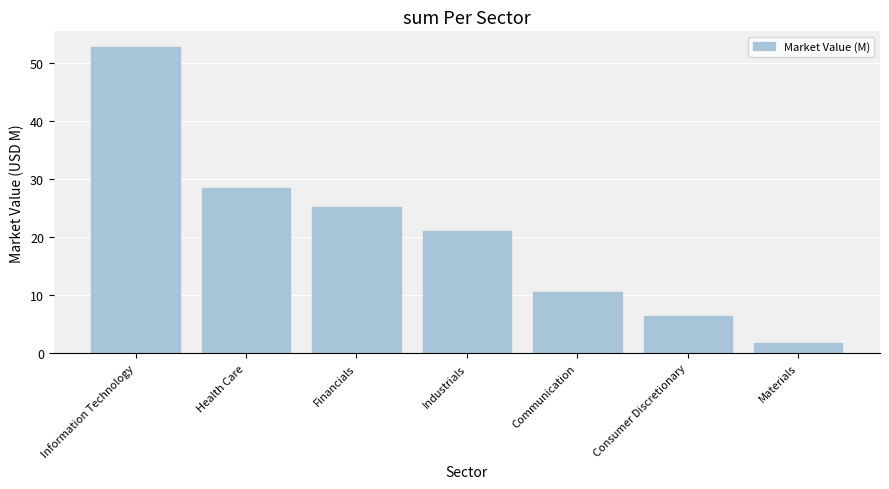

How many bars are there in total?

7